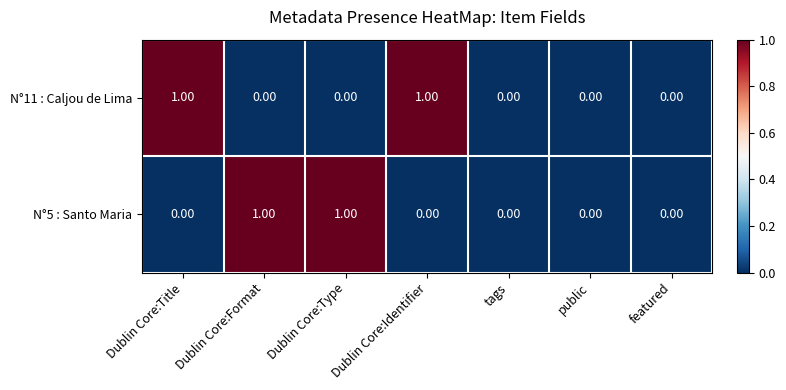

Rank the series at Dublin Core:Type from lowest to highest value.

N°11 : Caljou de Lima, N°5 : Santo Maria